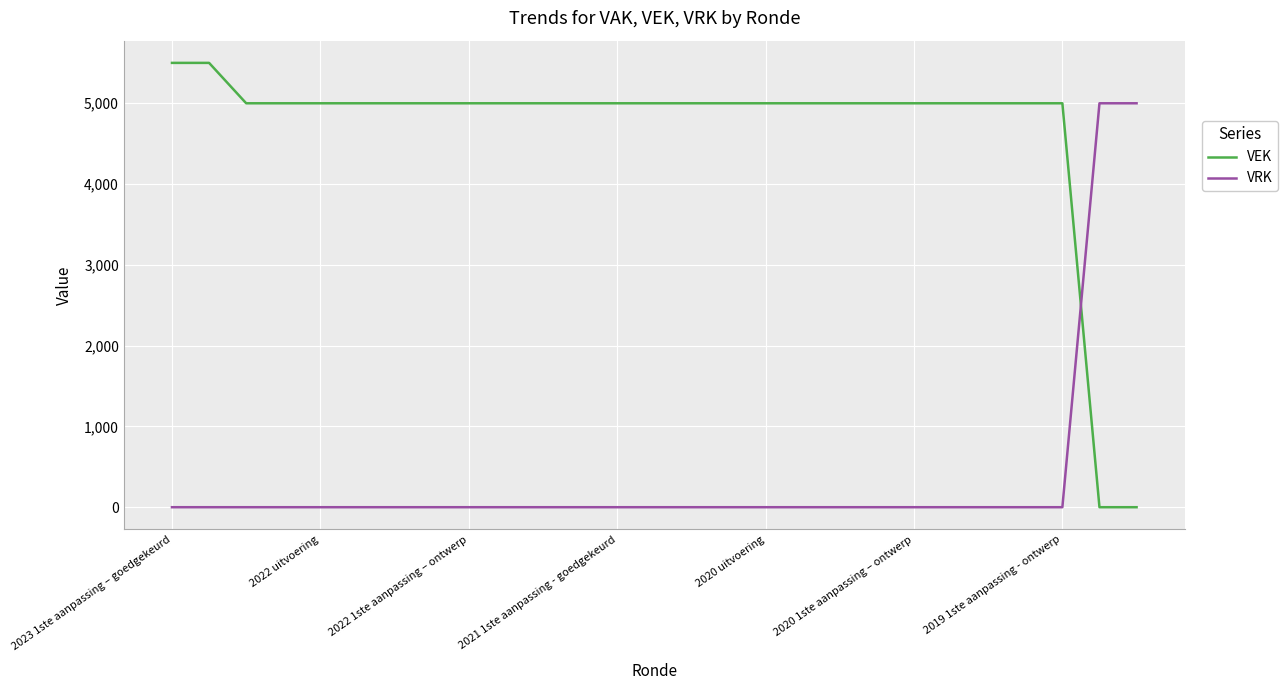

Rank the series by their average value, from highest to lowest.

VEK, VRK